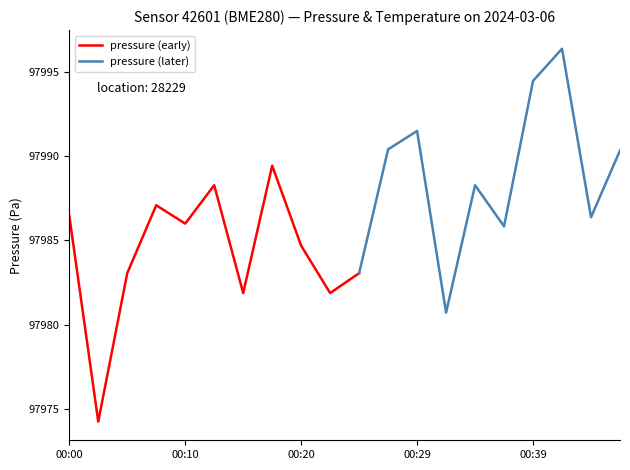

The value at 00:12 is 1.5. True or false?

False